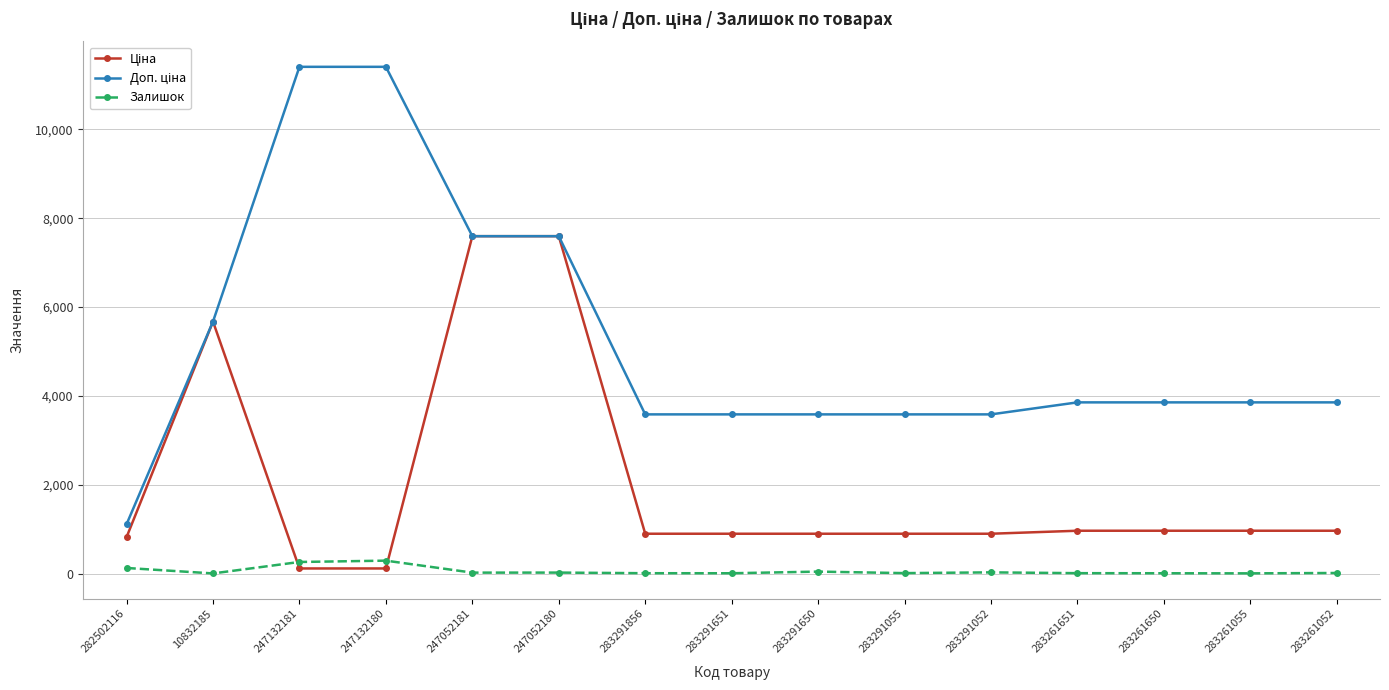

What is the maximum value shown in the chart?

11410.0